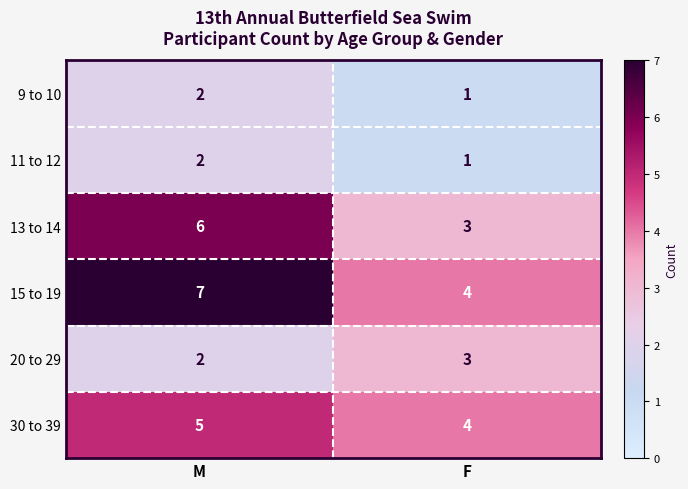

What is the average value of the 15 to 19 series?

6